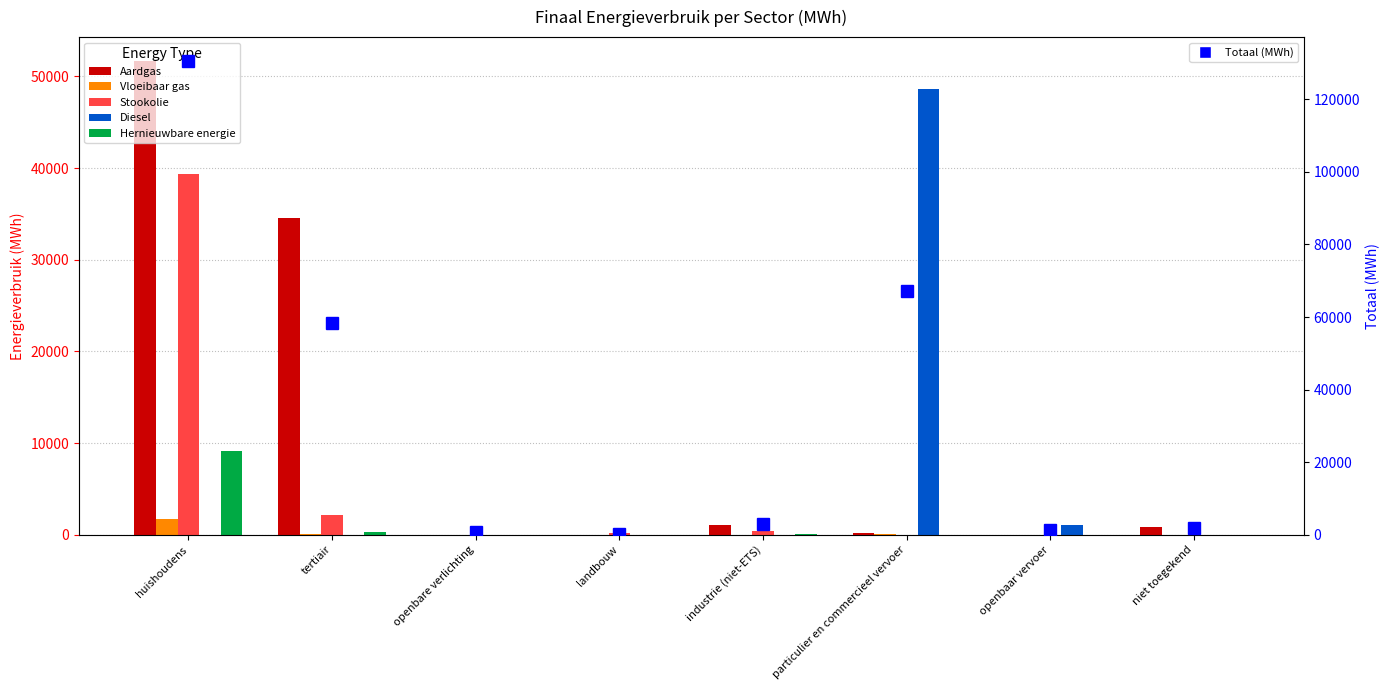

Reading left to right, extract all data points from this chart.

Aardgas: 51709.0	34575.4	0.0	0.0	1070.4	236.5	0.0	837.1
Vloeibaar gas: 1732.7	32.3	0.0	2.6	11.4	129.3	0.0	0.0
Stookolie: 39355.8	2128.6	0.0	227.9	448.1	0.0	0.0	0.0
Diesel: 0.0	0.0	0.0	0.0	0.0	48581.6	1113.0	0.0
Hernieuwbare energie: 9150.9	323.6	0.0	0.0	46.2	0.0	0.0	0.0
Totaal (MWh): 130607.8	58394.2	887.9	319.2	3009.1	67144.5	1190.0	1824.1